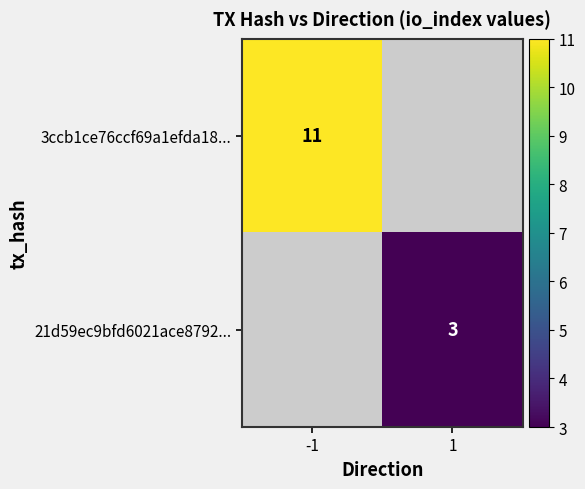

Is the value of 21d59ec9bfd6021ace8792... at 1 greater than the value of 3ccb1ce76ccf69a1efda18... at -1?

No